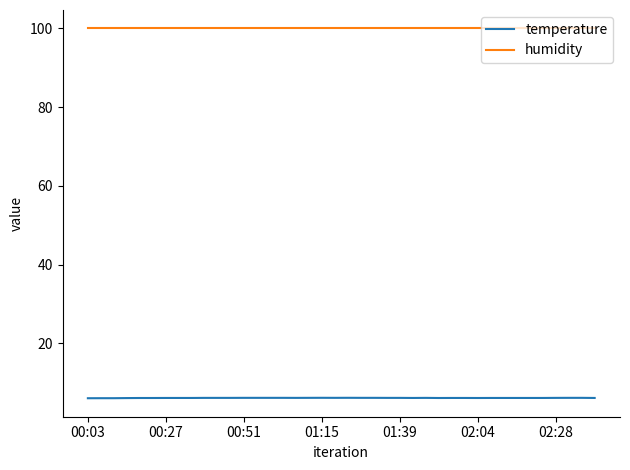

Which series has the largest range (max minus min)?

temperature